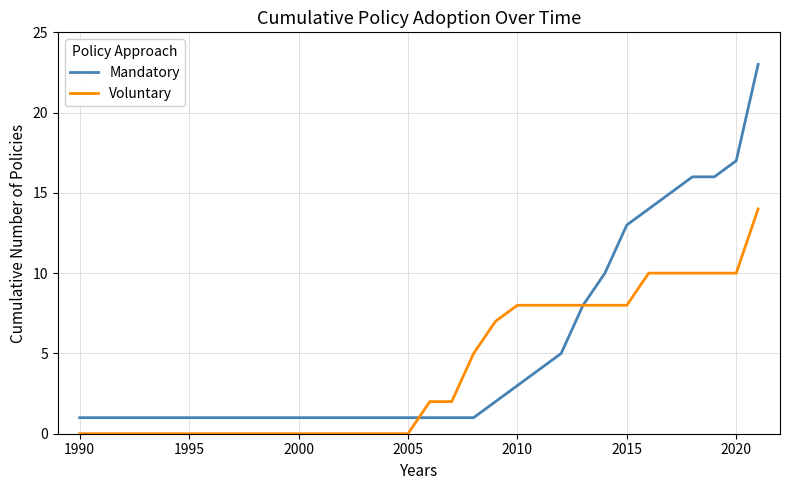

List the series in order of their peak value, lowest first.

Voluntary, Mandatory